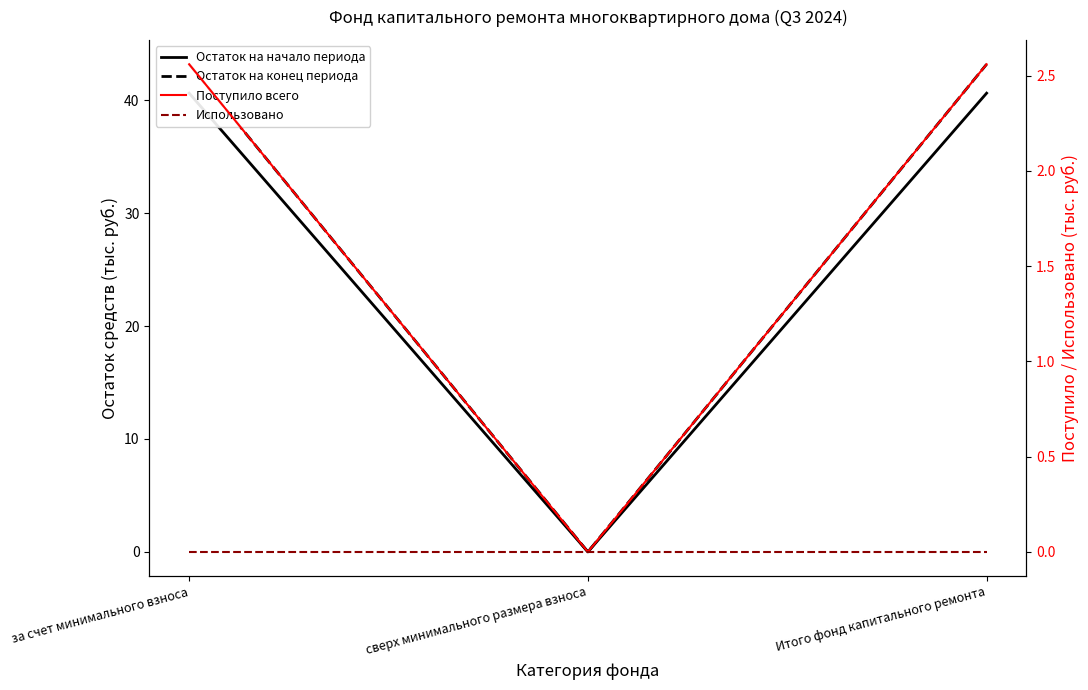

At сверх минимального размера взноса, list the series in order from smallest to largest.

Остаток на начало периода, Остаток на конец периода, Поступило всего, Использовано